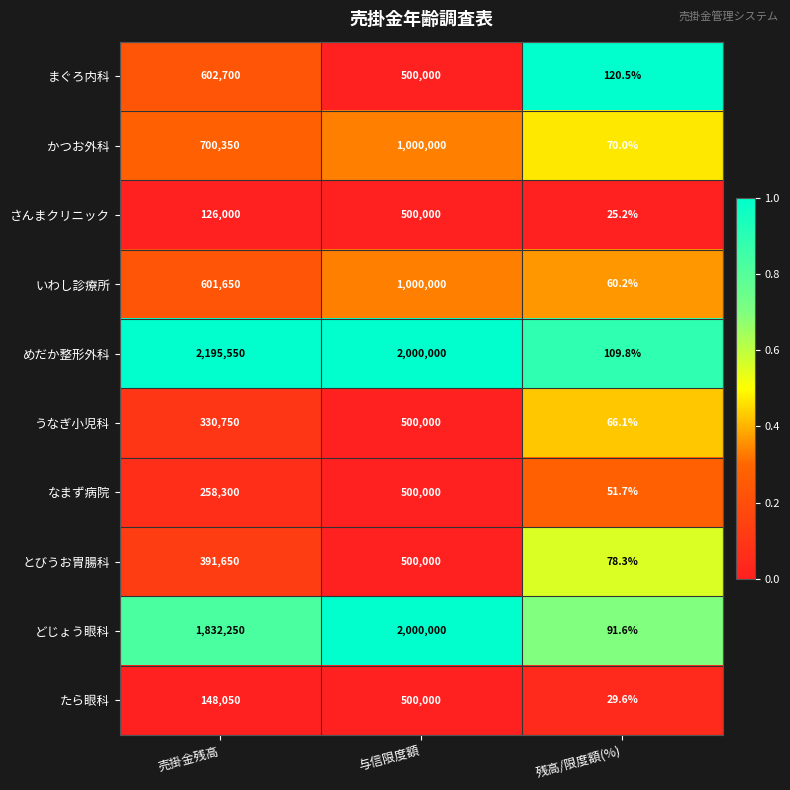

What is the sum of the まぐろ内科 values at 売掛金残高 and 与信限度額?

1102700.0